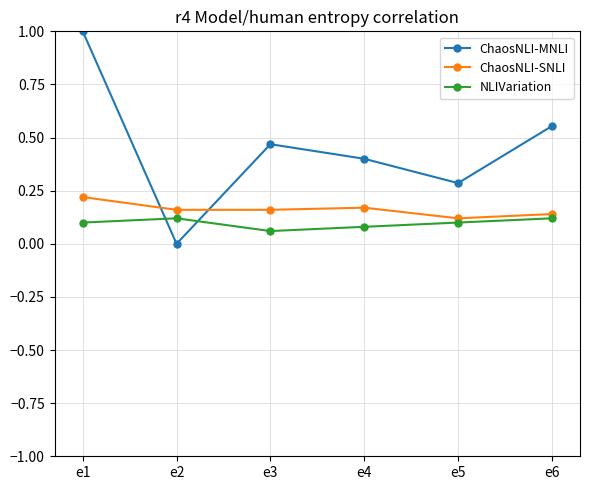

The value of ChaosNLI-SNLI at e5 is 0.1. True or false?

True